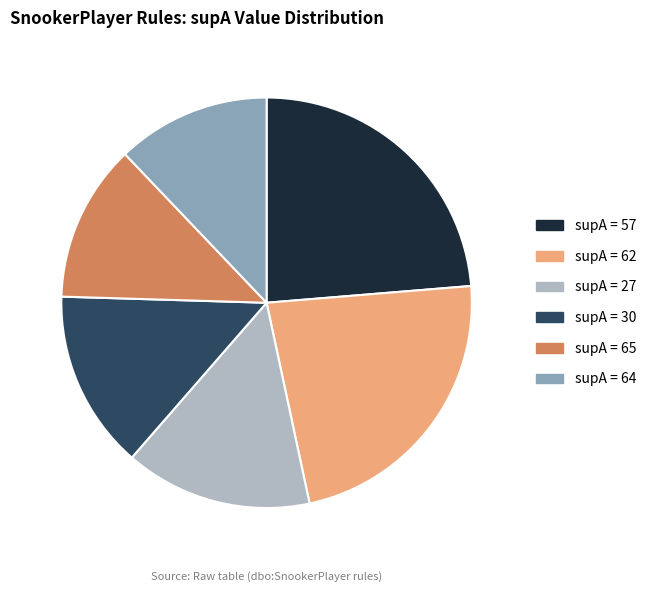

Does any single category account for the majority?

No